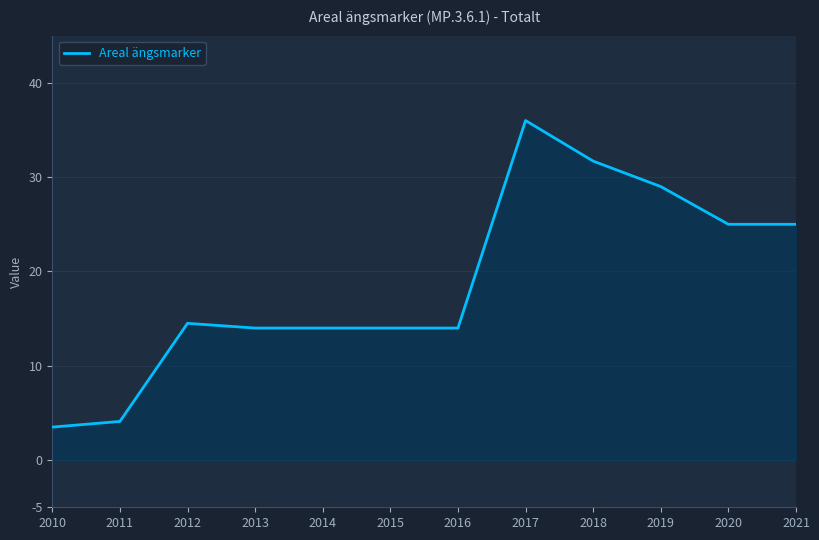

Is it true that the value at 2018 is 48.2?

False